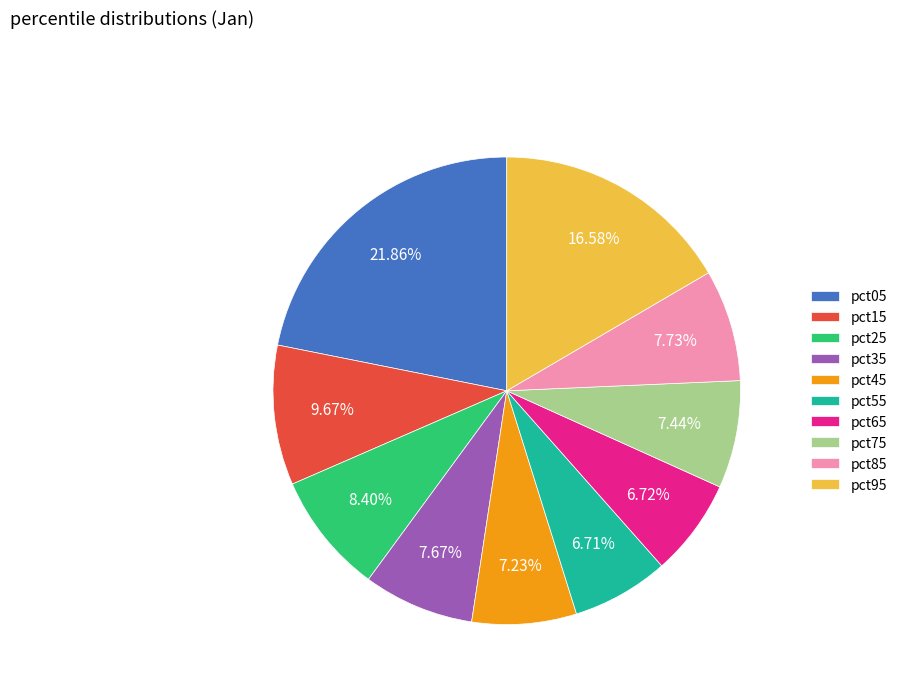

Do pct35 and pct25 together represent more than half of the pie?

No